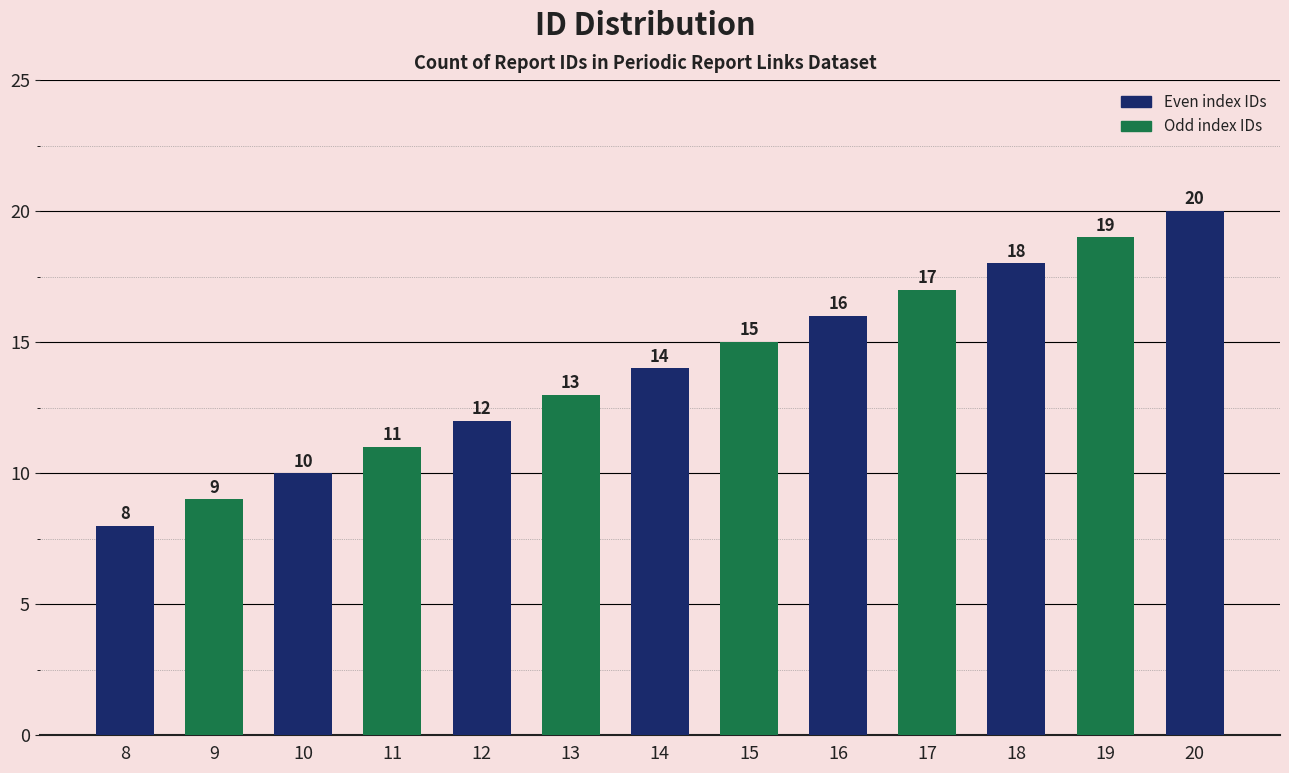

What is the difference between the second highest and second lowest values?

10